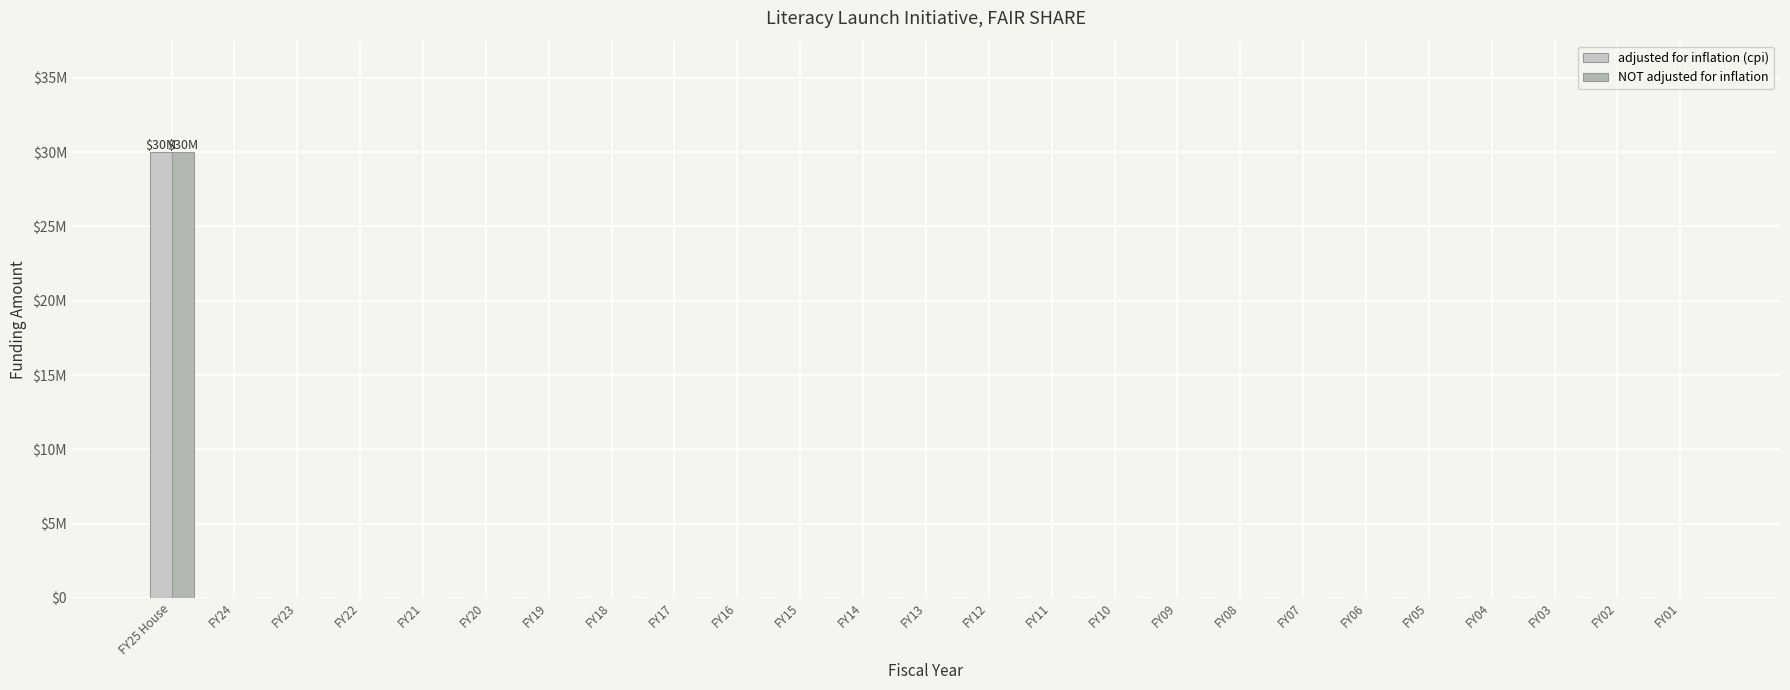

Which series has the largest range (max minus min)?

adjusted for inflation (cpi)